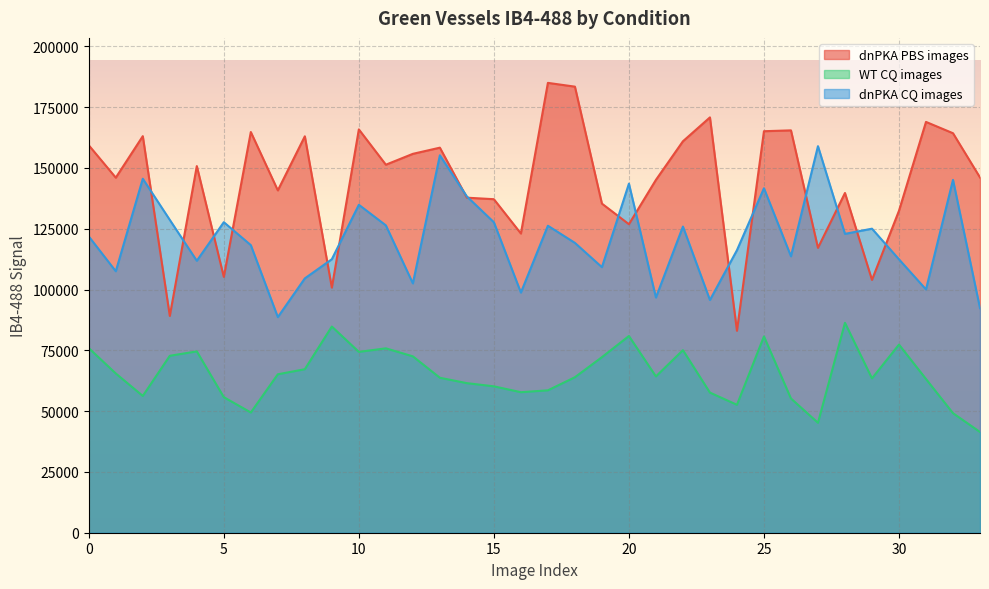

True or false: WT CQ images has a value of 31873 at 17.

False